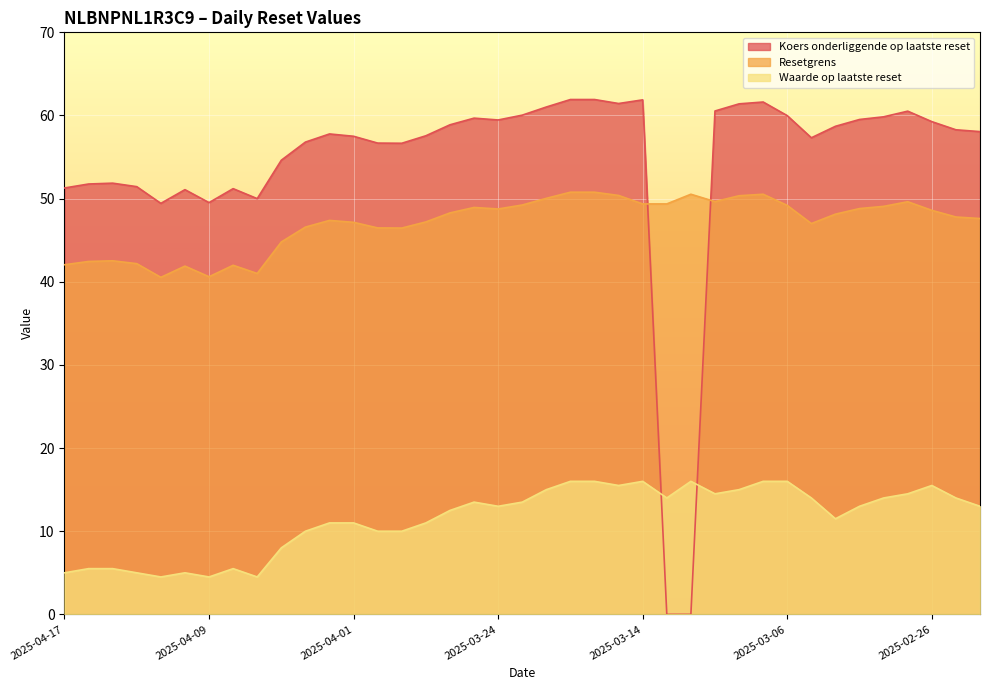

True or false: Resetgrens and Koers onderliggende op laatste reset cross at least once.

True